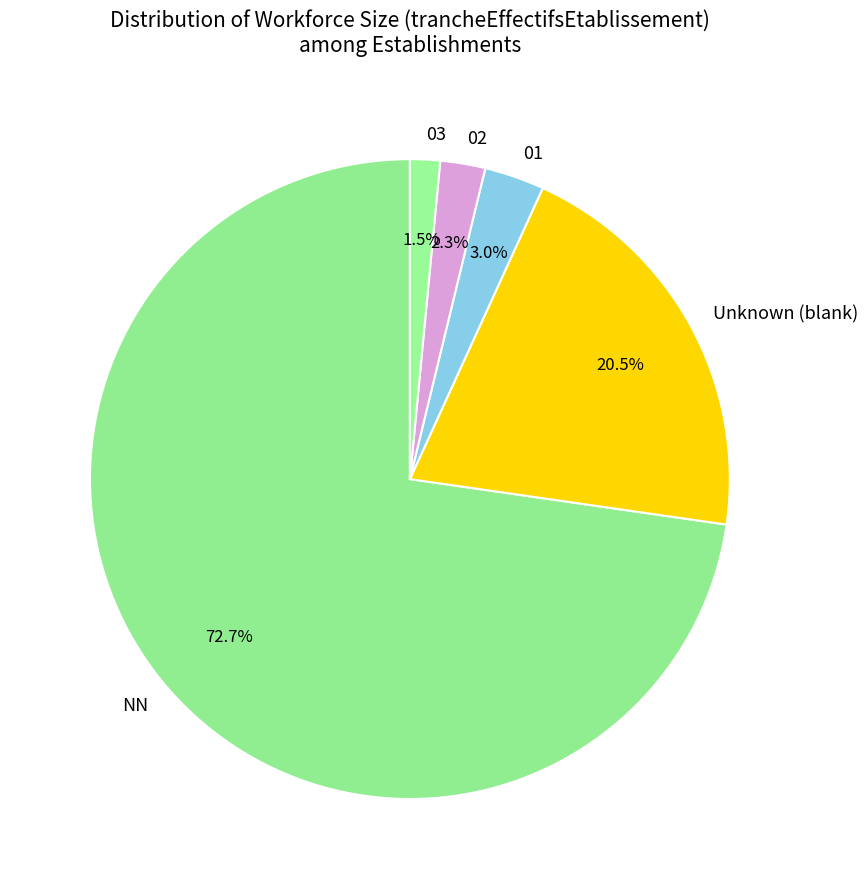

How many slices are in this pie chart?

5